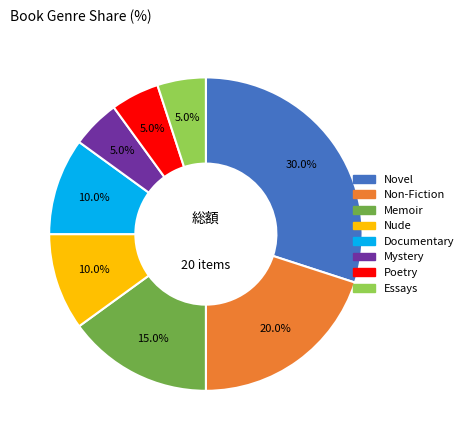

True or false: Essays accounts for 5% of the total.

True